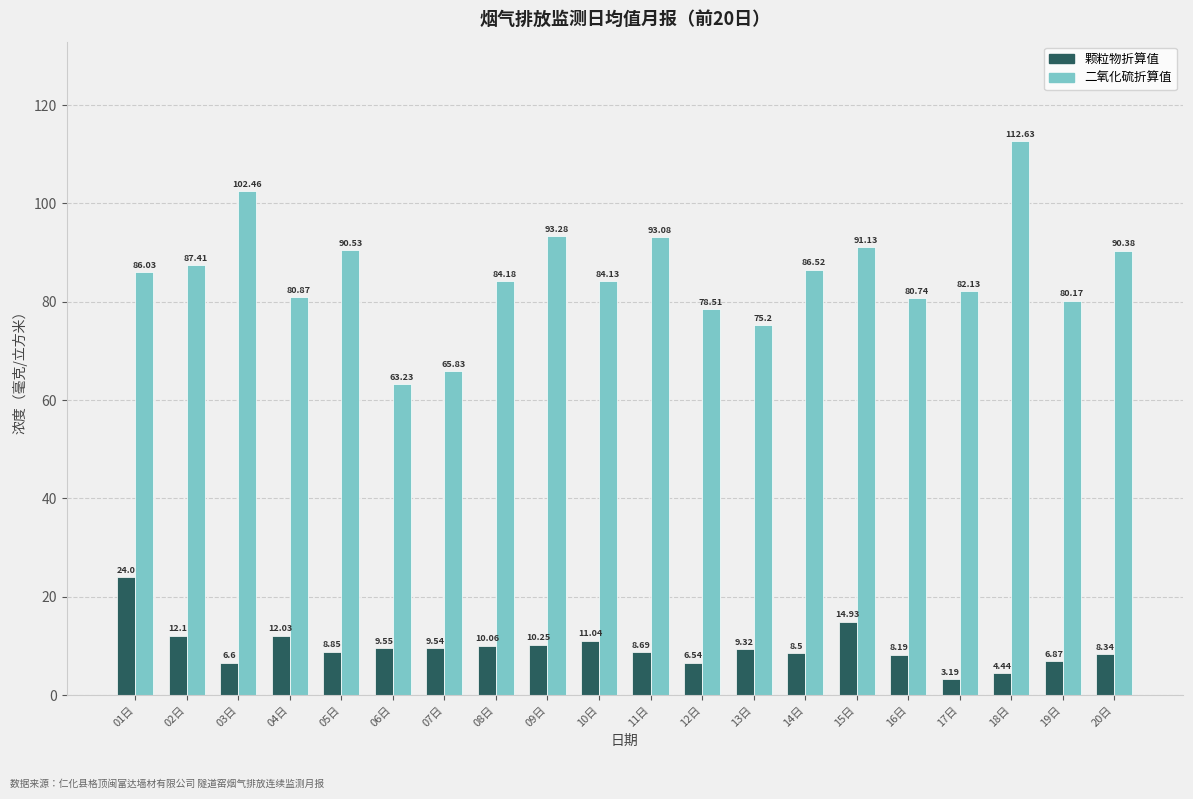

What is the spread (max minus min) of values at 17日?

78.9